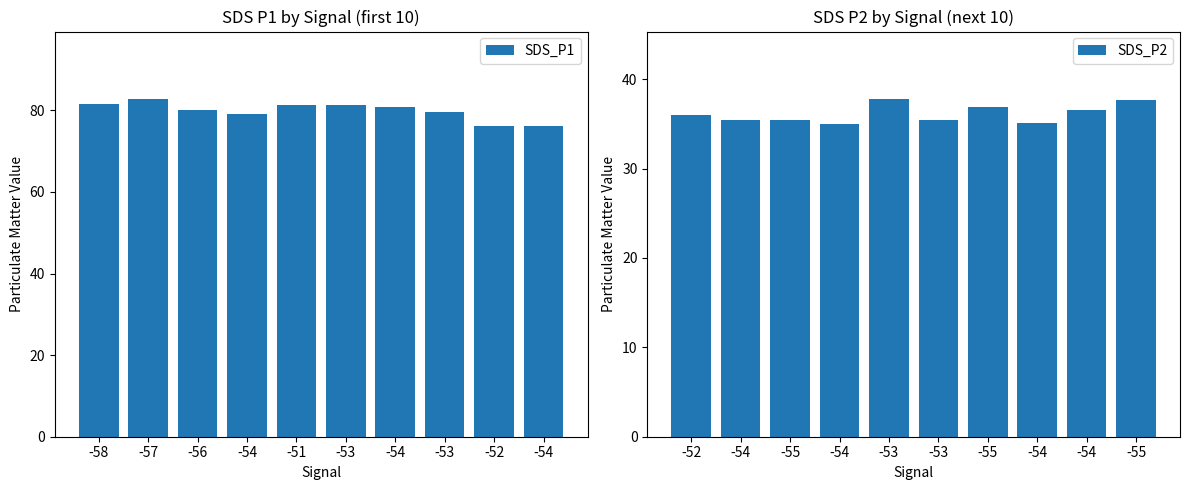

What is the sum of the SDS_P2 values at -55 and -53?

73.2